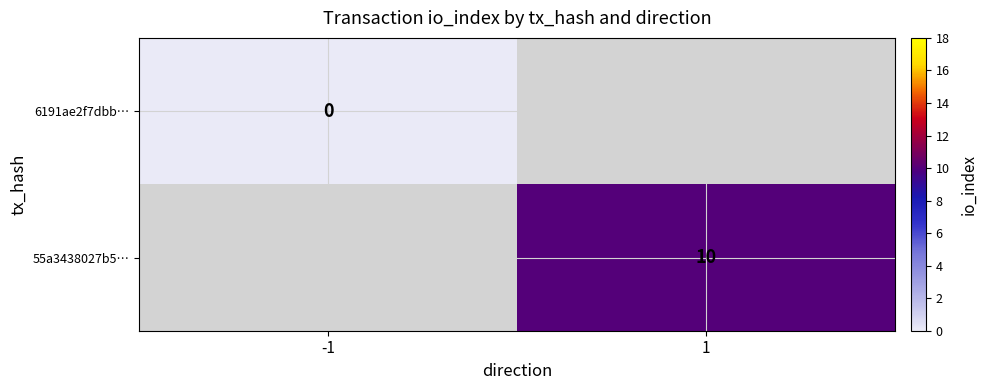

Is the value of 6191ae2f7dbb… at -1 greater than the value of 55a3438027b5… at 1?

No